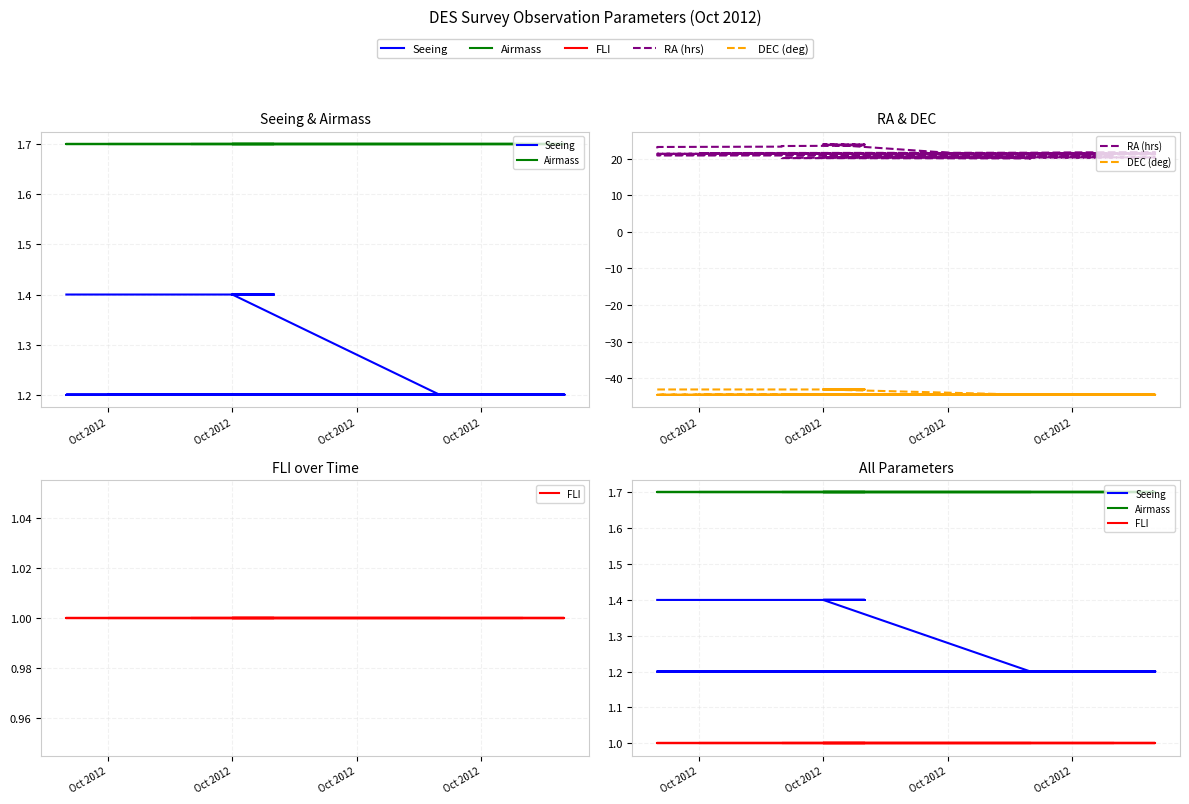

True or false: RA (hrs) has a value of 23.9 at Oct 2012.

True